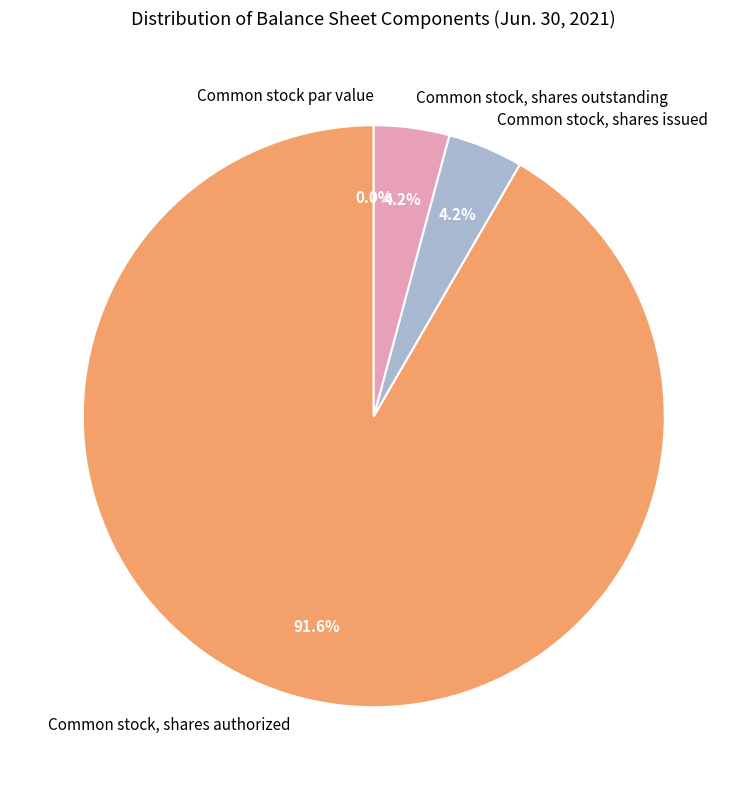

Between Common stock par value and Common stock, shares outstanding, which is larger?

Common stock, shares outstanding